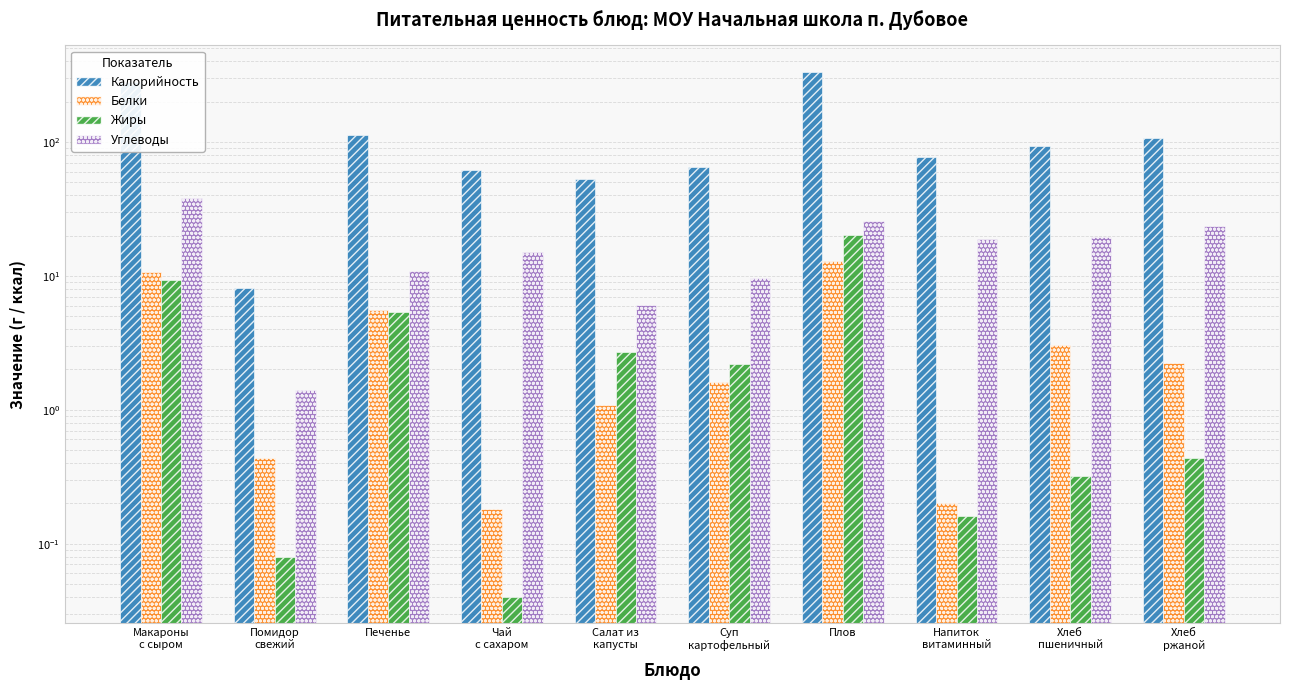

What is the maximum value shown in the chart?

334.9